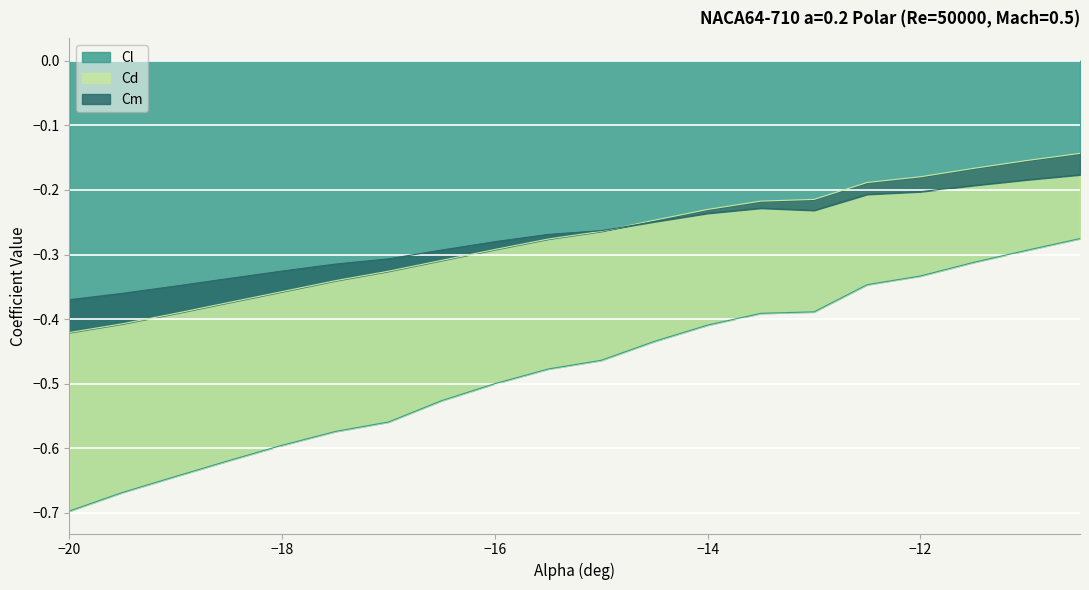

True or false: Cm and Cl intersect in this chart.

False